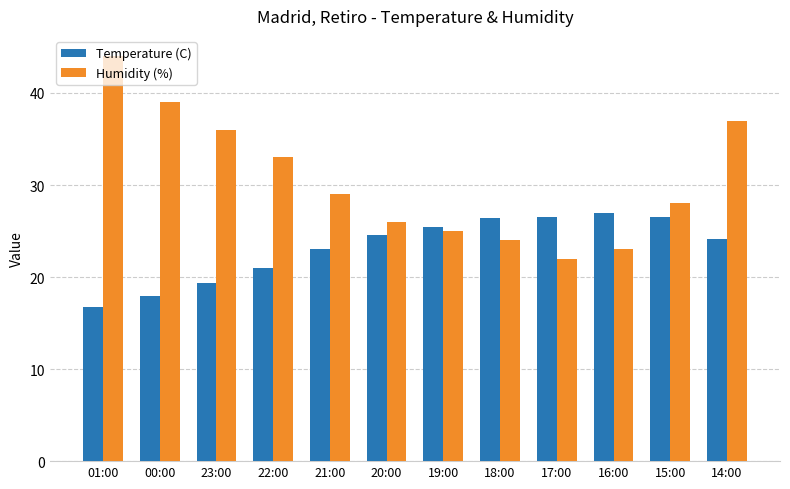

List the series in order of their peak value, lowest first.

Temperature (C), Humidity (%)